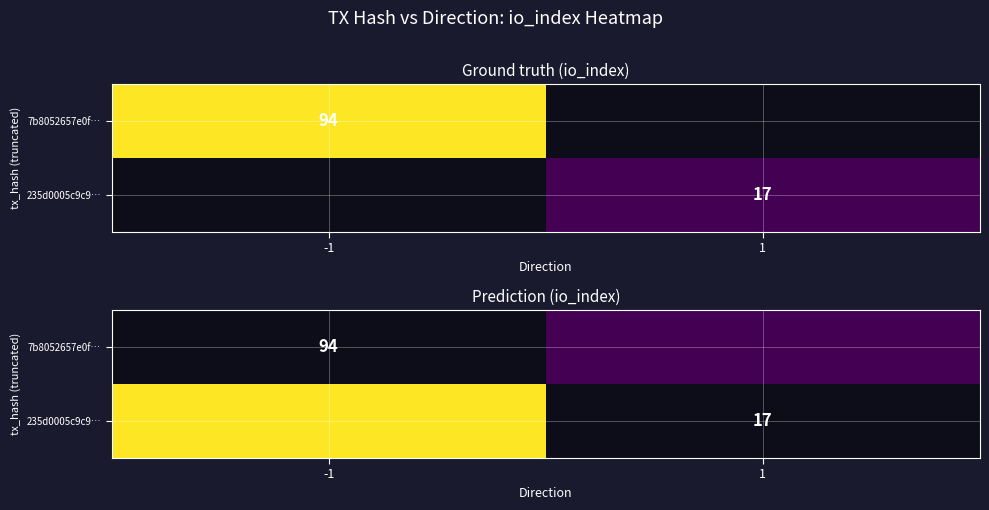

How many values in 235d0005c9c9… are above zero?

1